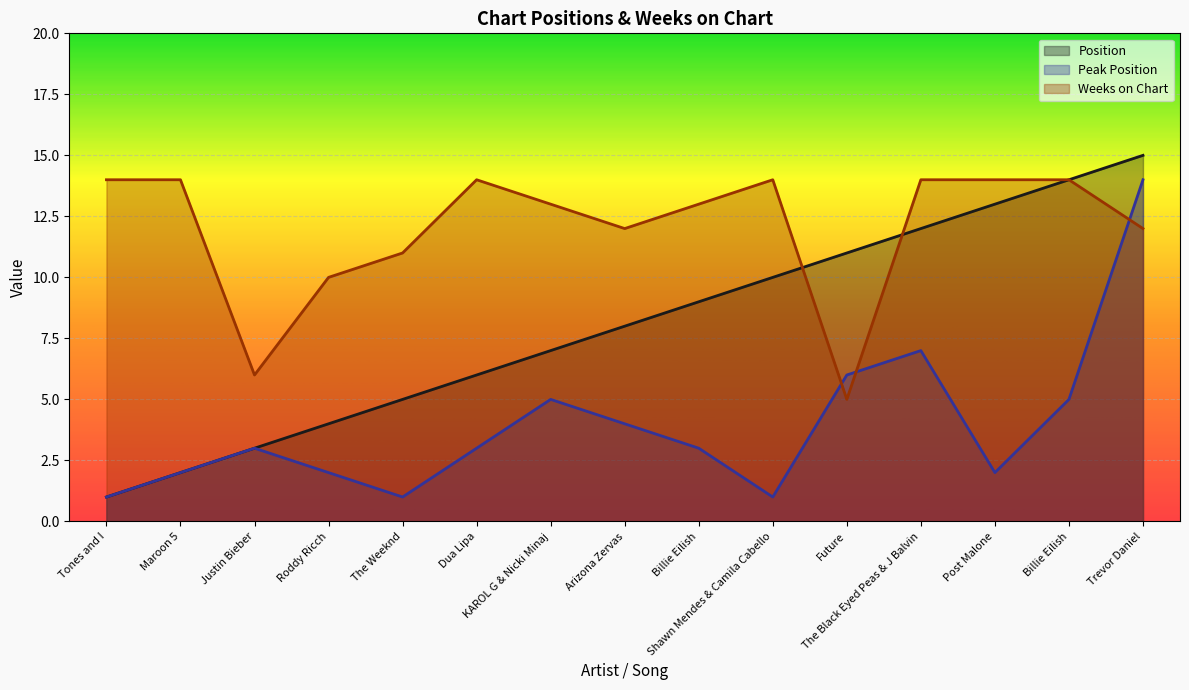

What is the smallest value displayed?

1